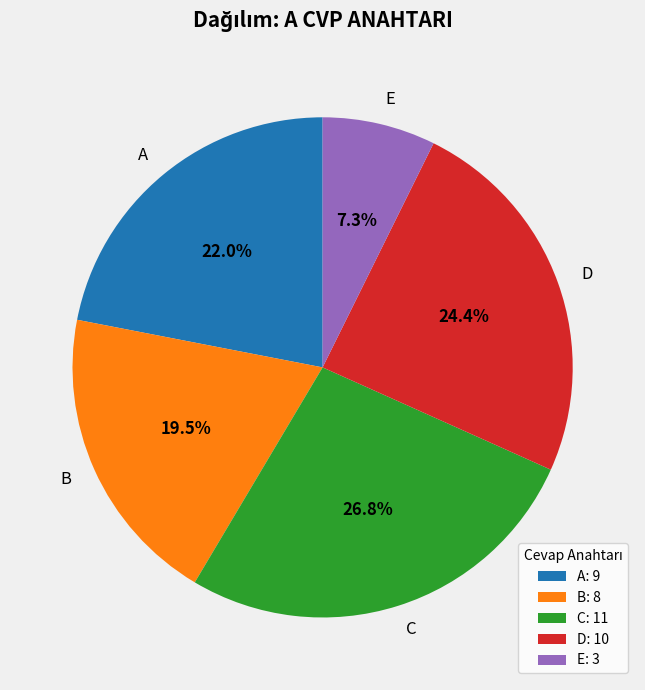

Which category has the smallest portion of the pie?

E